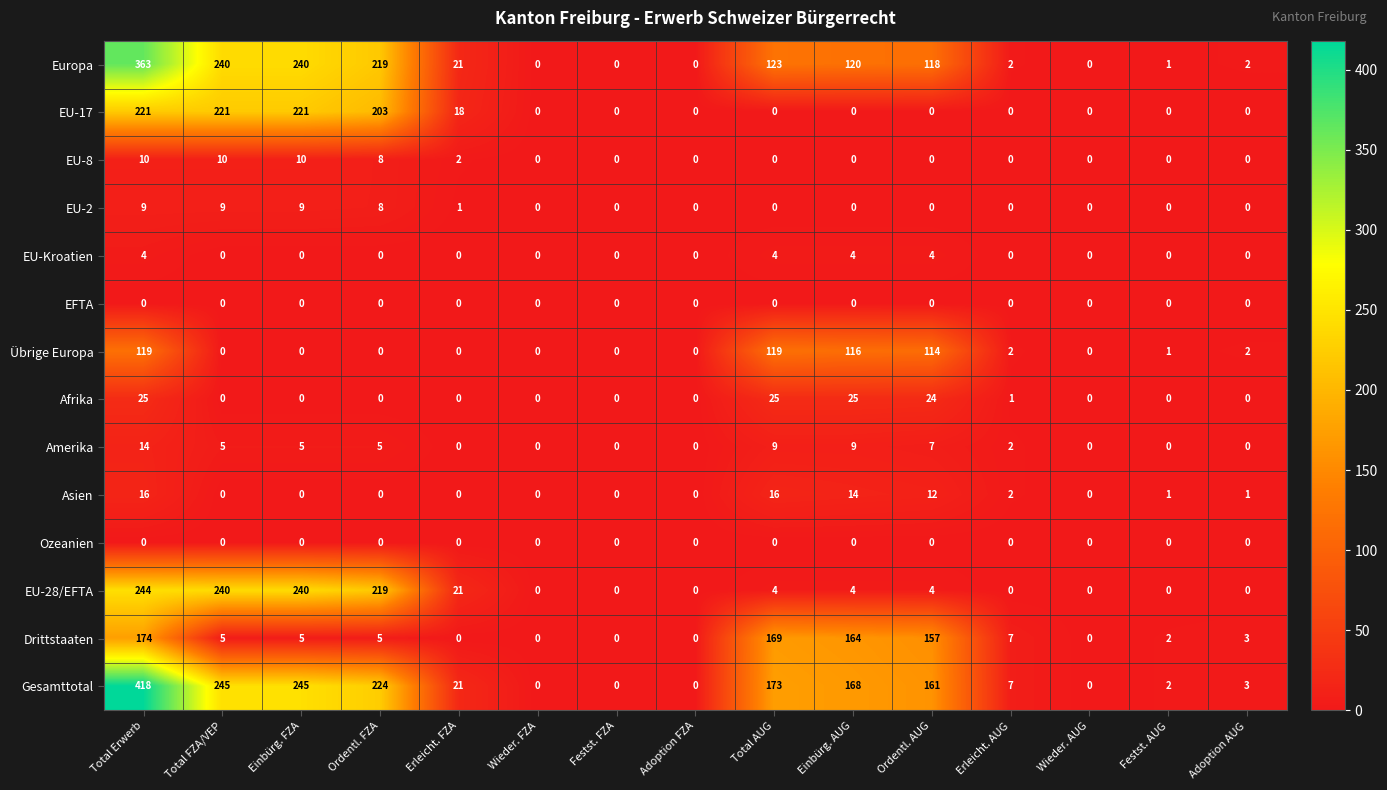

What is the average value of the Asien series?

4